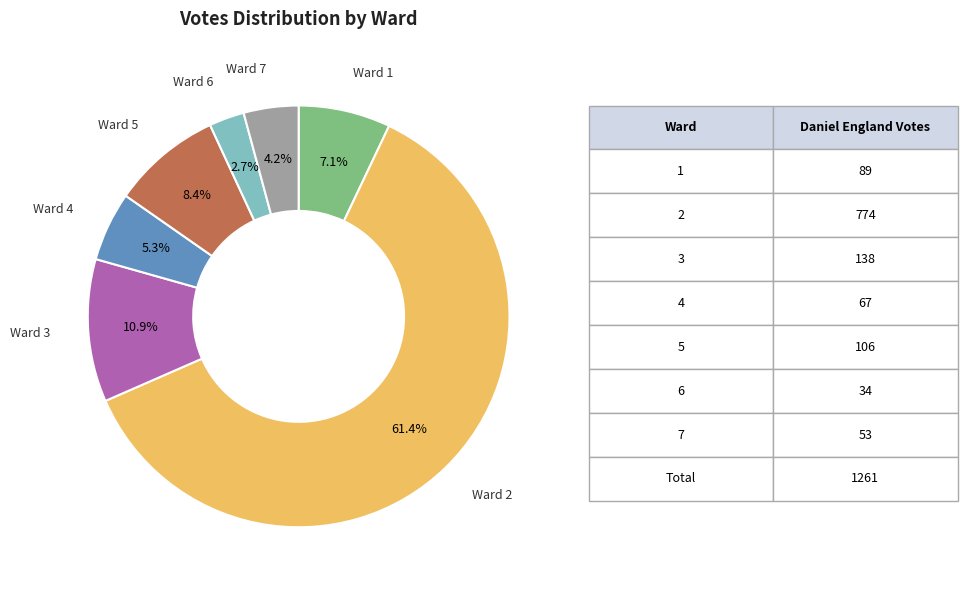

What is the ratio of the value at Ward 6 to the value at Ward 5?

0.3